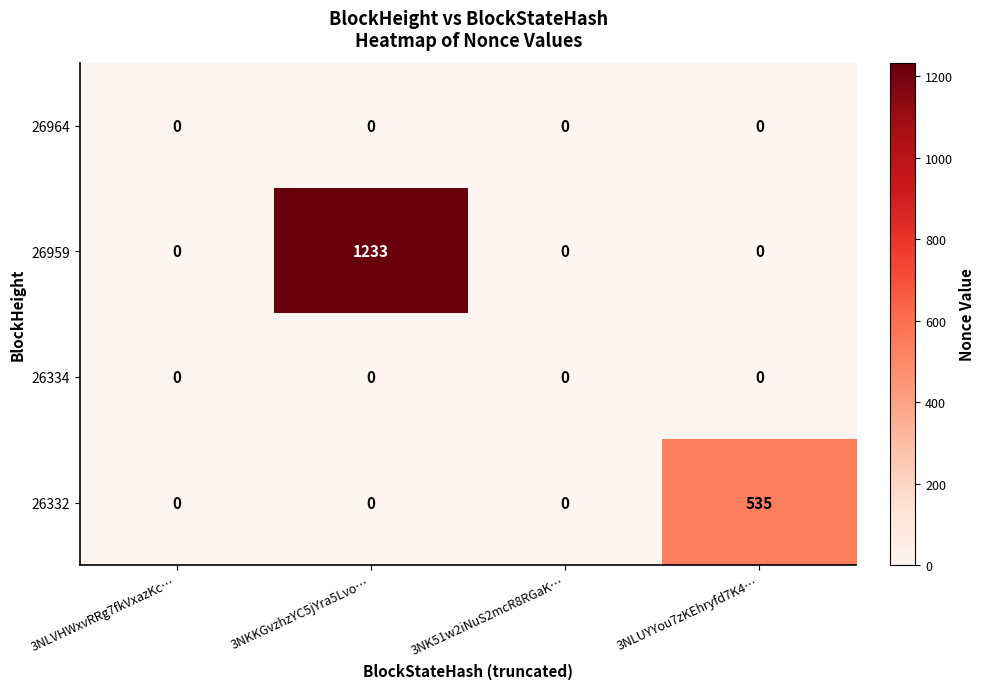

Which series has the largest total across all categories?

26959